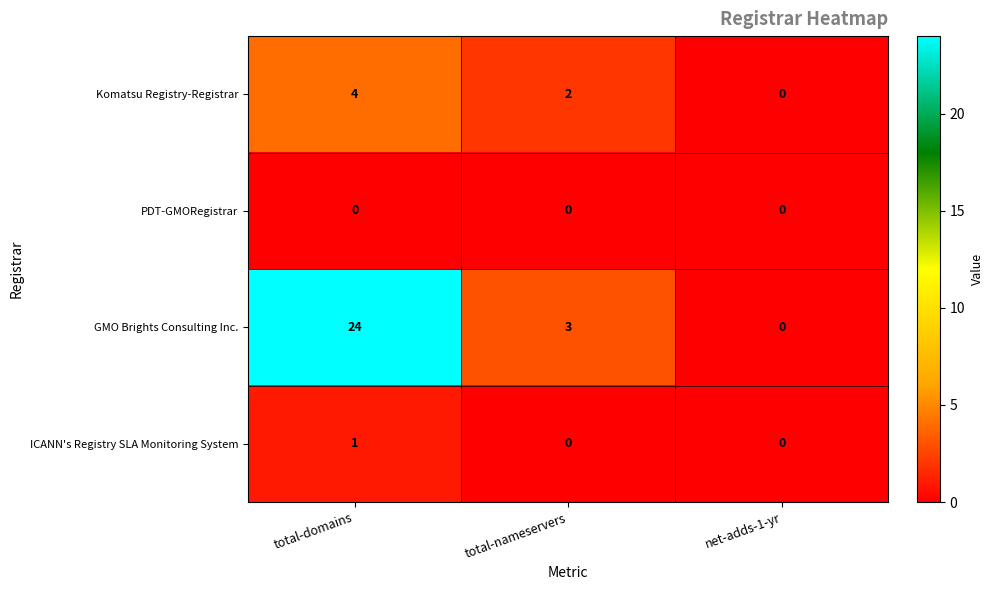

Reading left to right, extract all data points from this chart.

Komatsu Registry-Registrar: 4	2	0
PDT-GMORegistrar: 0	0	0
GMO Brights Consulting Inc.: 24	3	0
ICANN's Registry SLA Monitoring System: 1	0	0